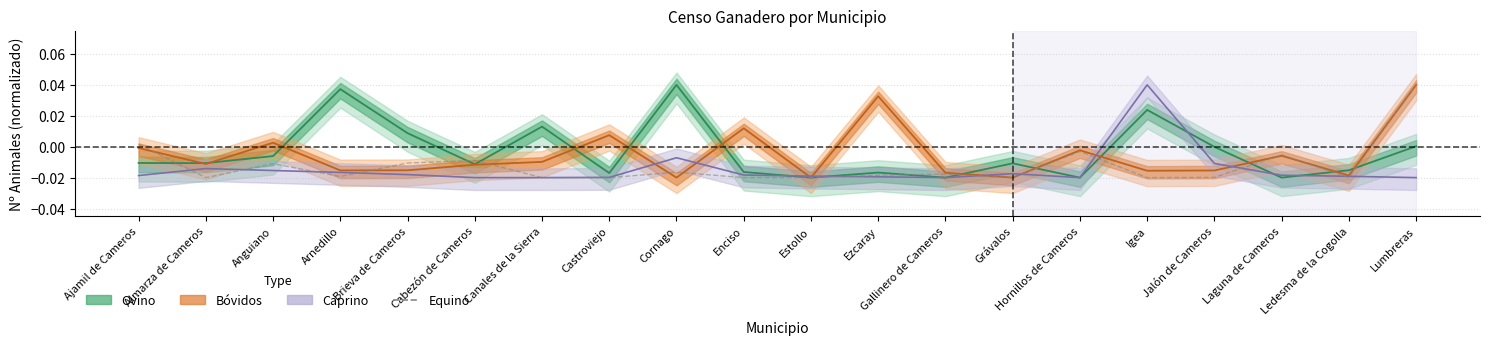

Which label corresponds to the largest value in the chart?

Lumbreras